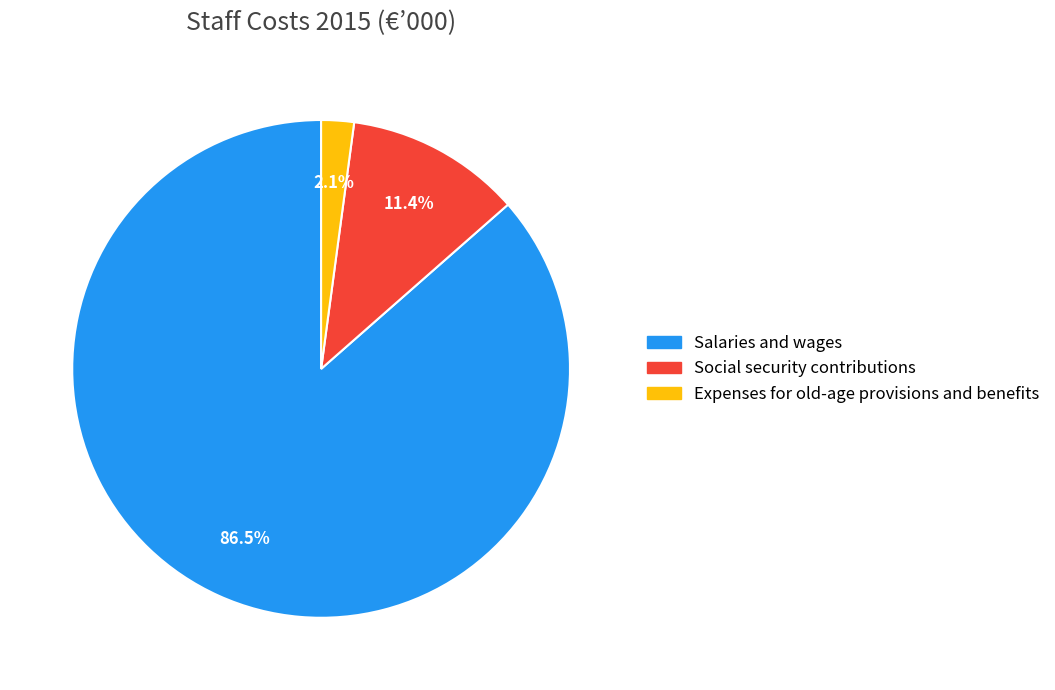

Rank the categories by value from lowest to highest.

Expenses for old-age provisions and benefits, Social security contributions, Salaries and wages